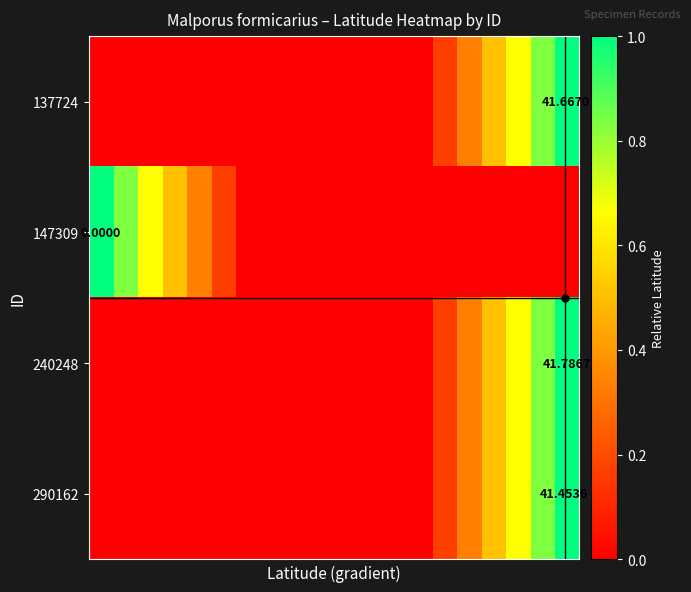

List the series in order of their peak value, highest first.

137724, 147309, 240248, 290162